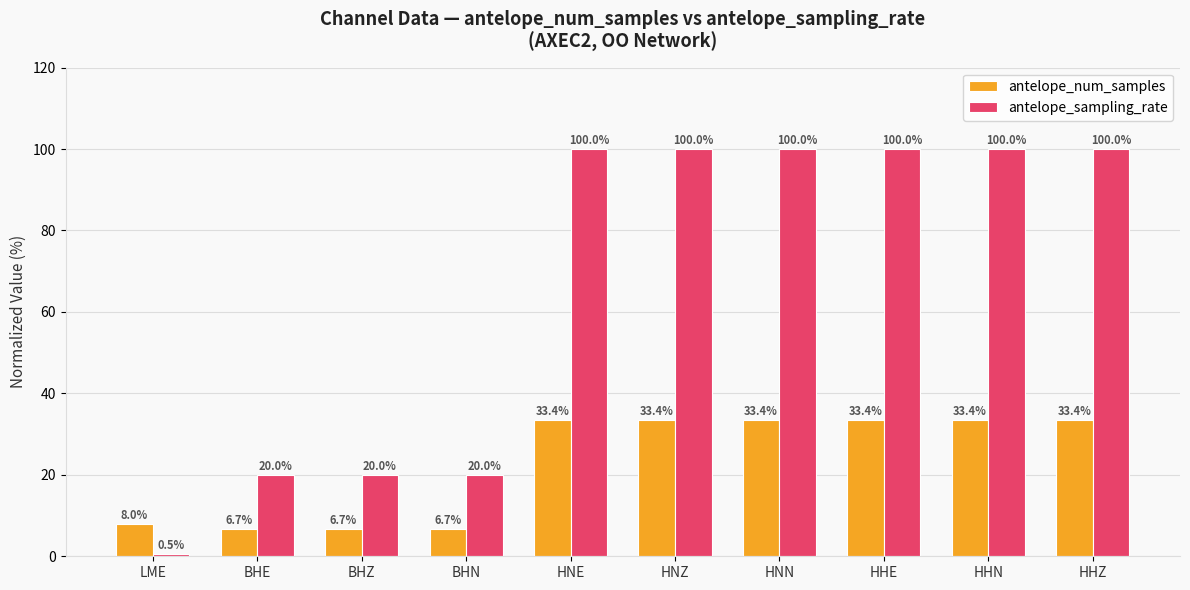

What is the maximum value shown in the chart?

100.0